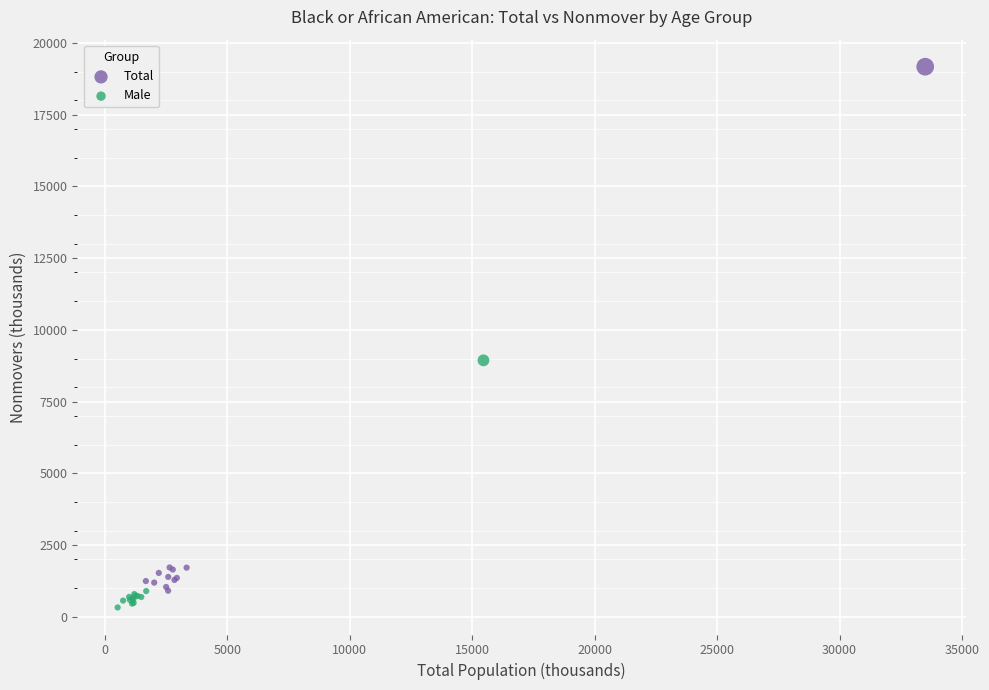

Which series contains the highest Y value?

Total